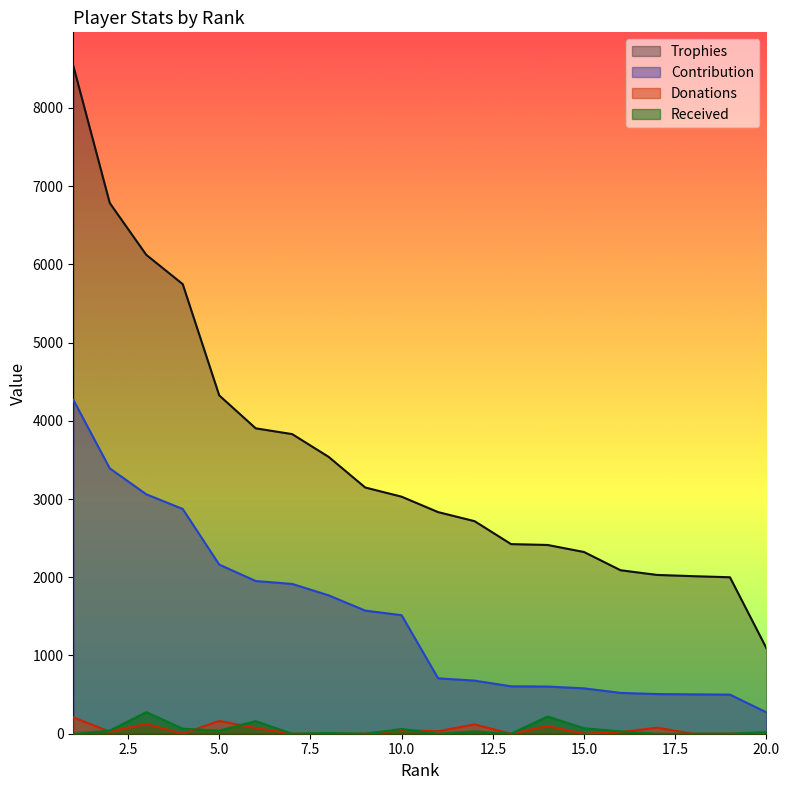

Where is Contribution nearest to the value 2271?

5.0